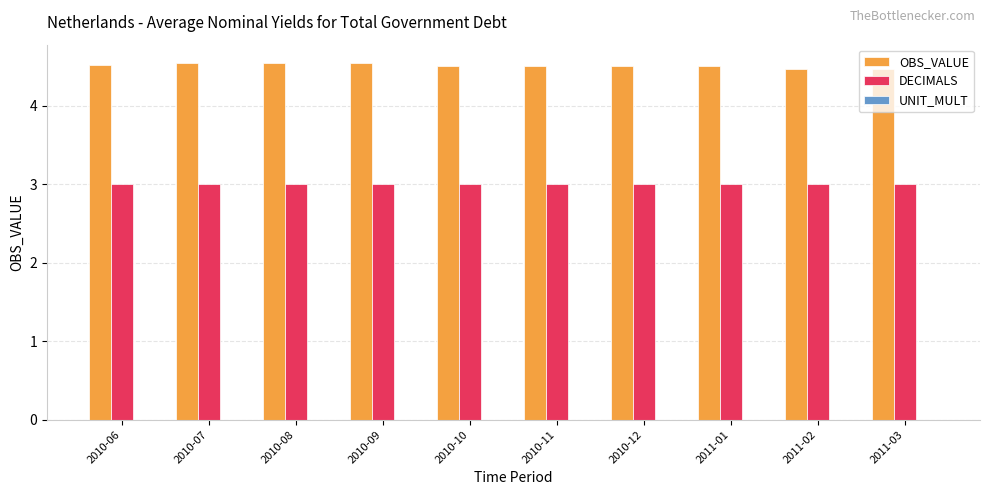

What is the difference between the highest and lowest values at 2010-09?

1.5